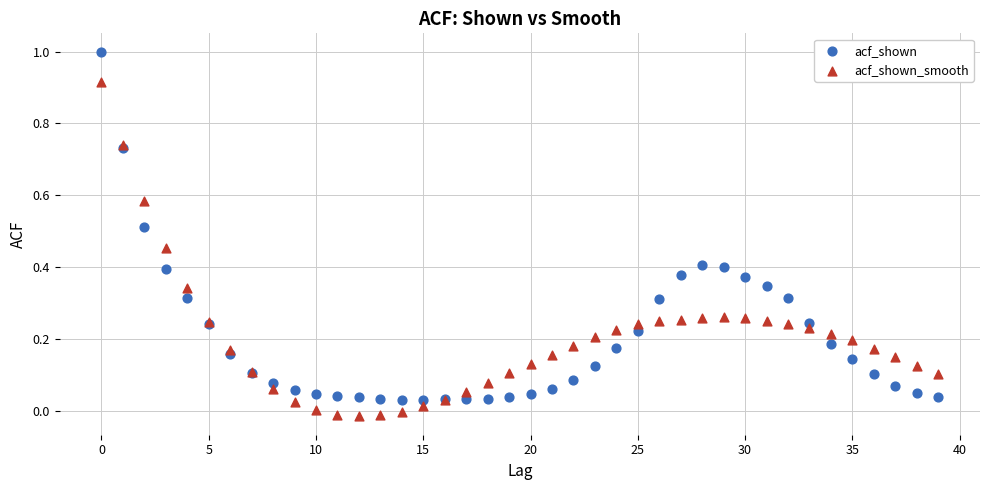

Which series has the widest spread of Y values?

acf_shown